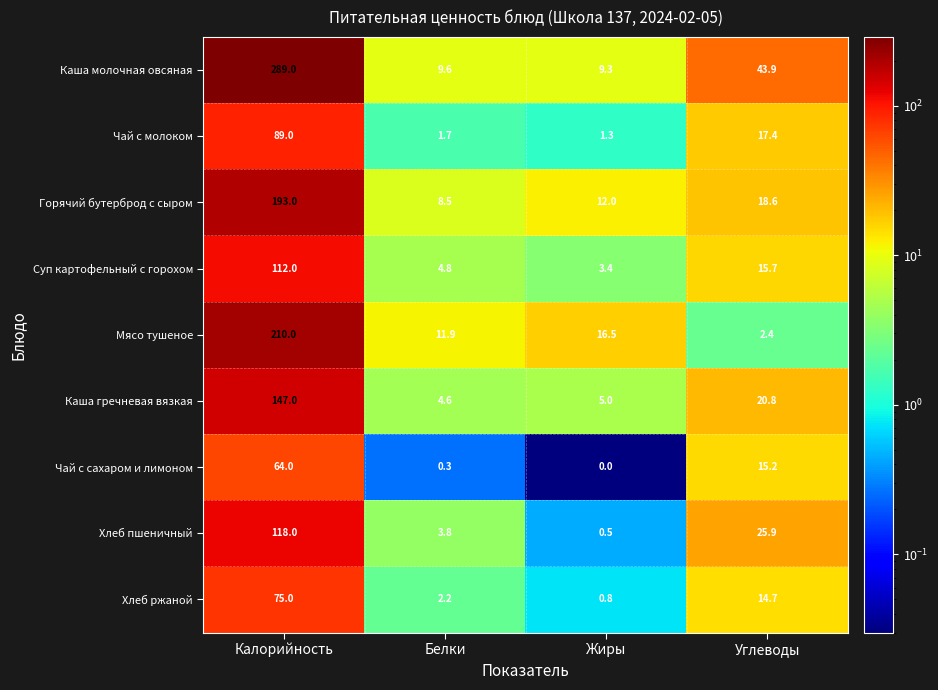

Which label corresponds to the smallest value in the chart?

Жиры